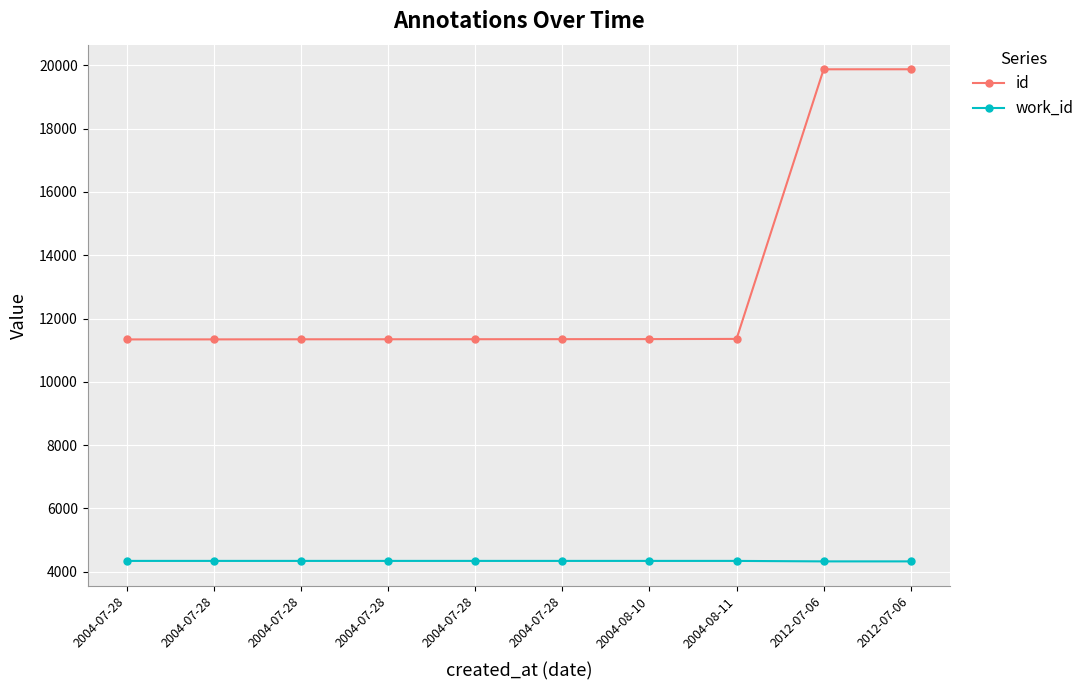

What are all the series names shown in the legend?

id, work_id